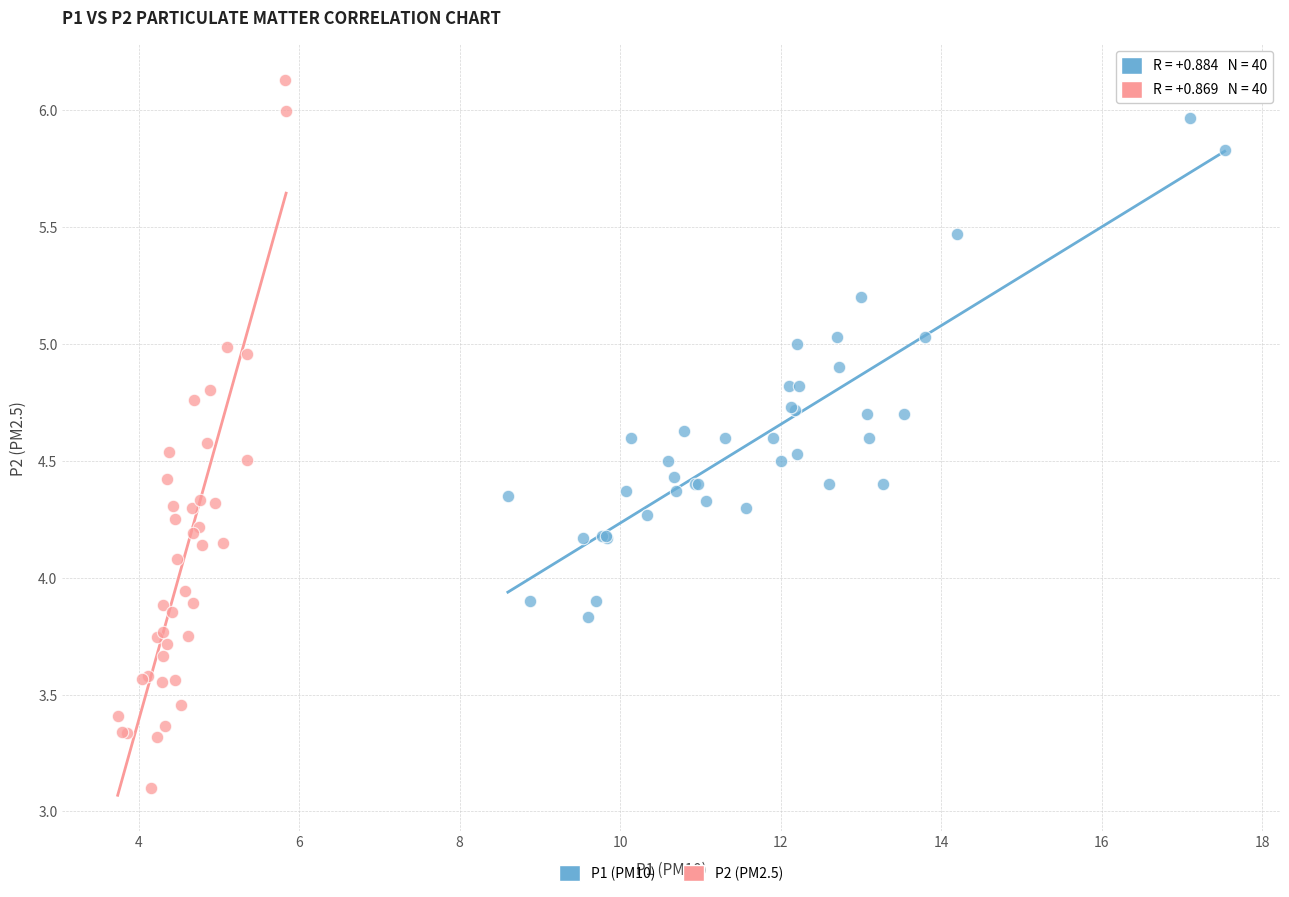

Which series has the widest spread of Y values?

P2 (PM2.5)